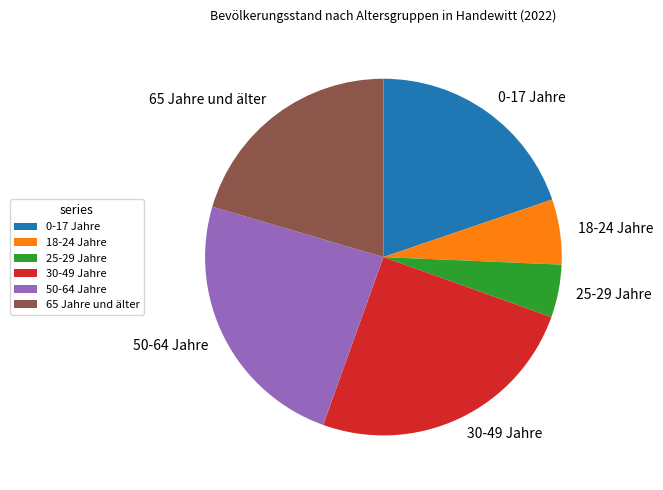

True or false: 50-64 Jahre accounts for 24% of the total.

True